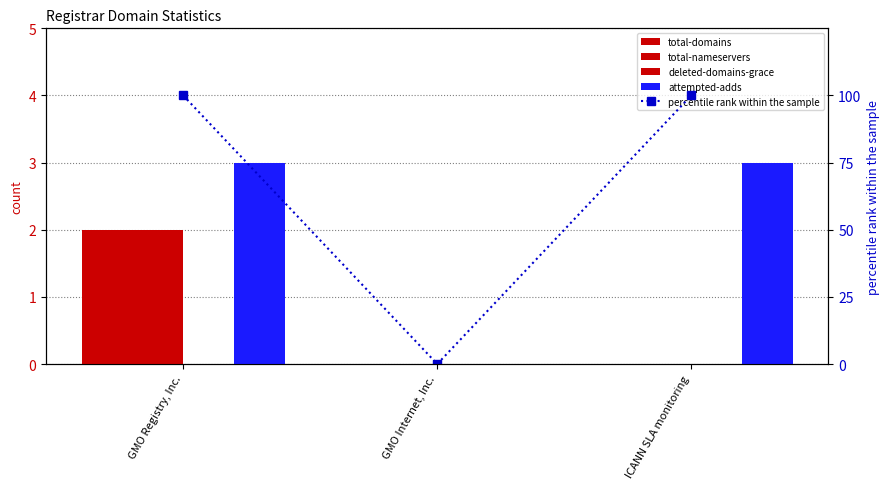

At which category is the sum across all series the highest?

GMO Registry, Inc.